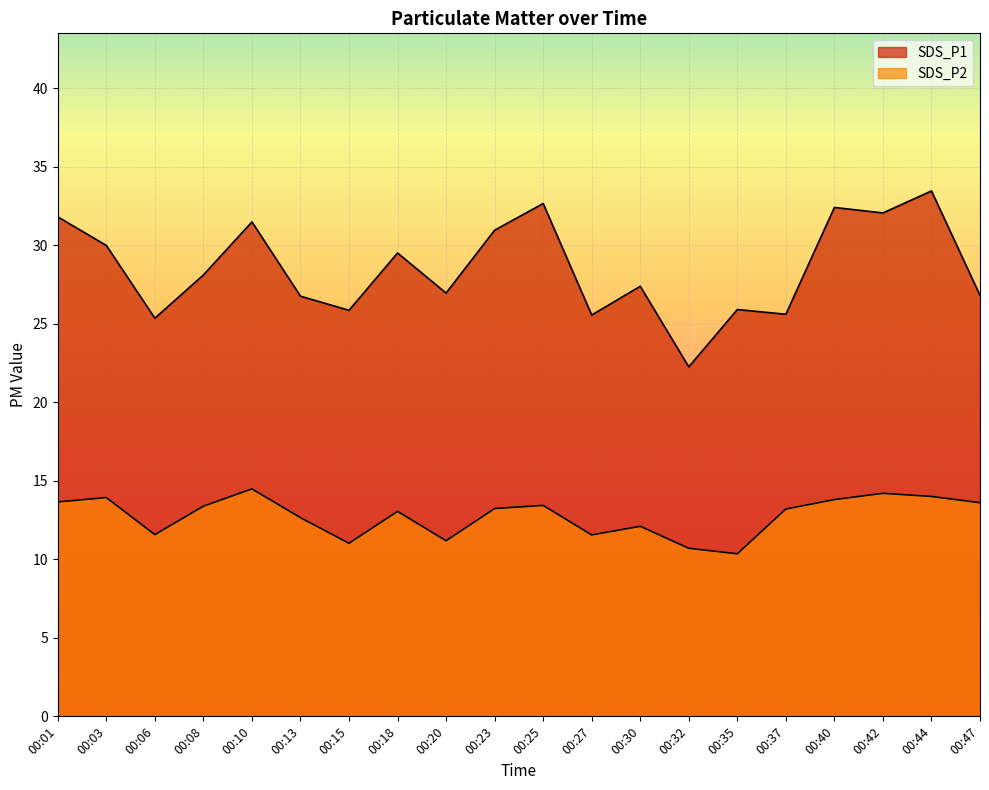

What is the sum of all SDS_P2 values?

255.1